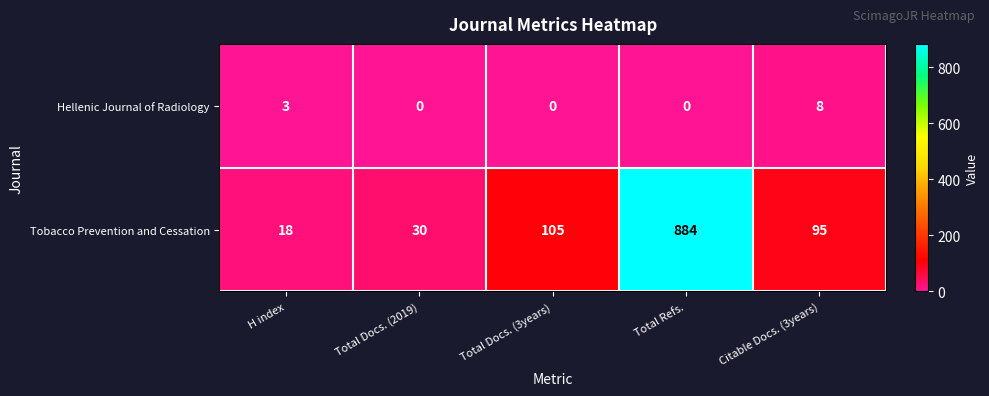

At which category is the sum across all series the highest?

Total Refs.